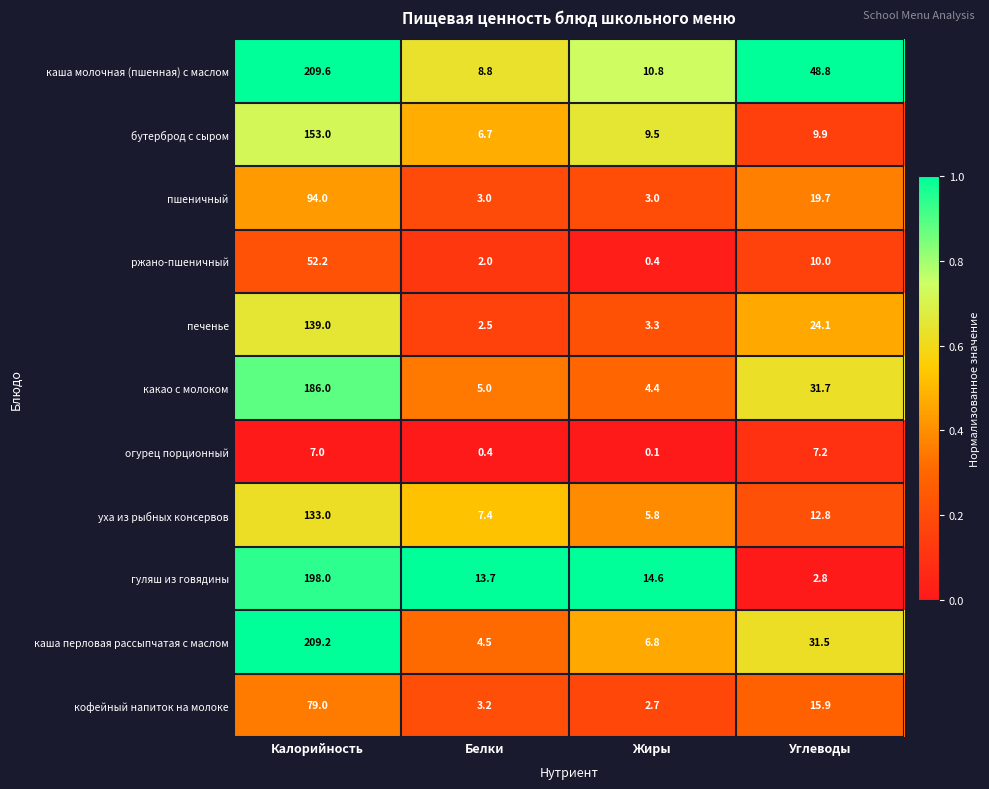

What is the average value of the огурец порционный series?

3.7